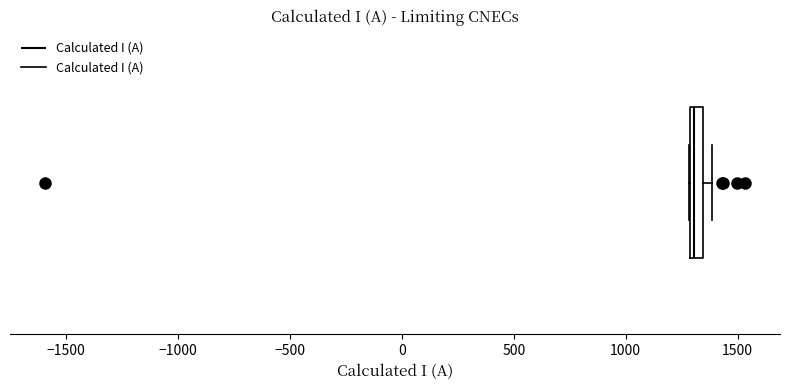

Where is the right edge of the box on the x-axis? The values are not printed on the chart, so give them approximately, as read against the axis.

1350